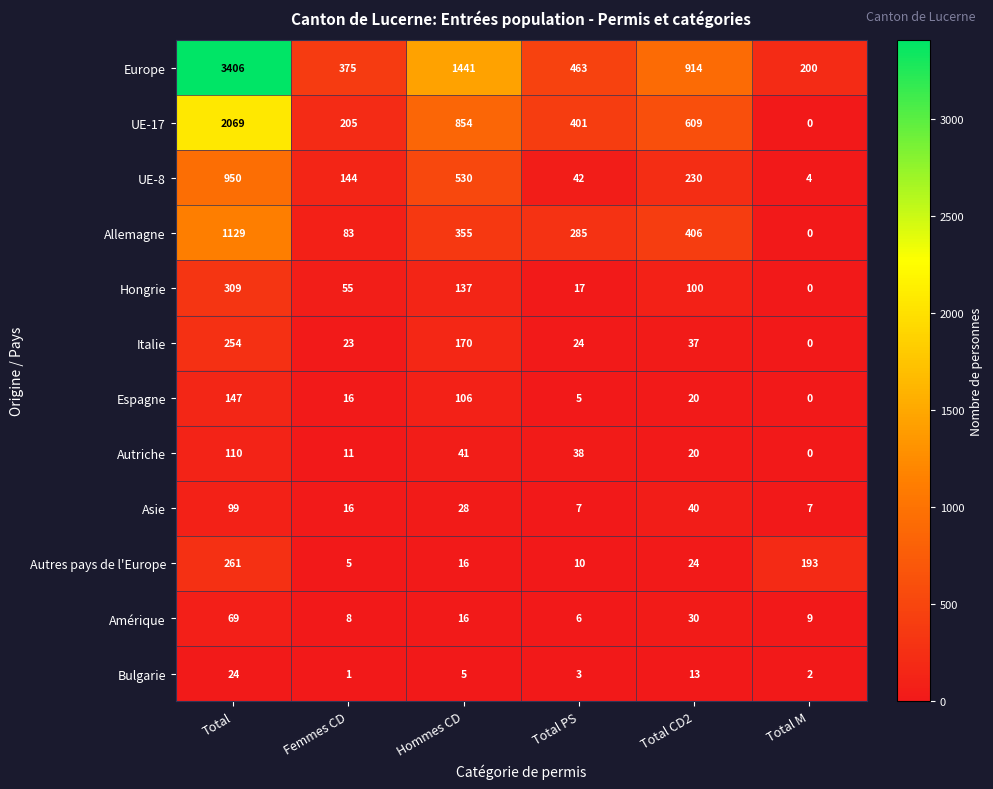

Where does the Allemagne series first go above 355?

Total